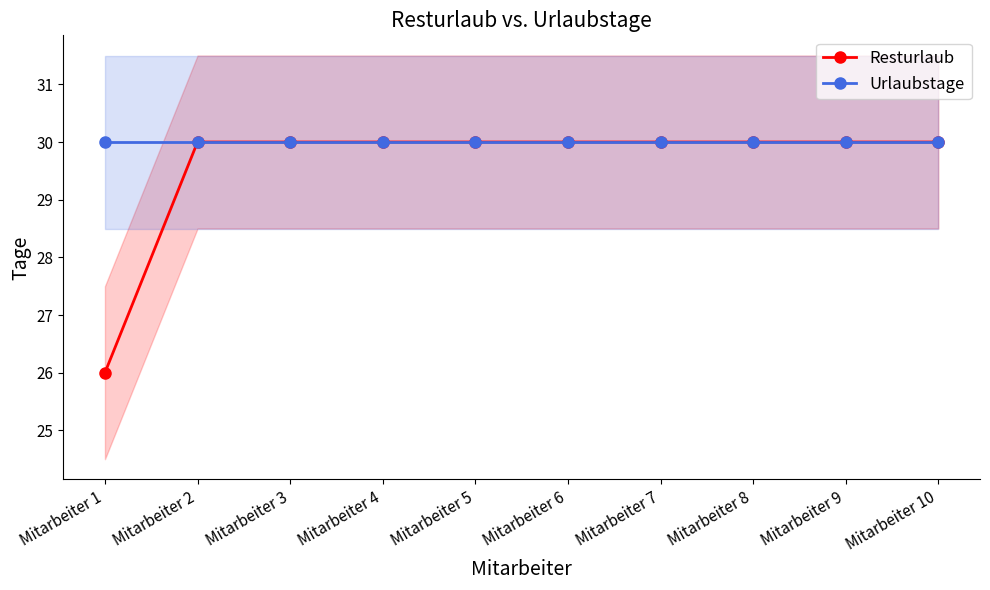

What is the sum of the Urlaubstage values at Mitarbeiter 8 and Mitarbeiter 2?

60